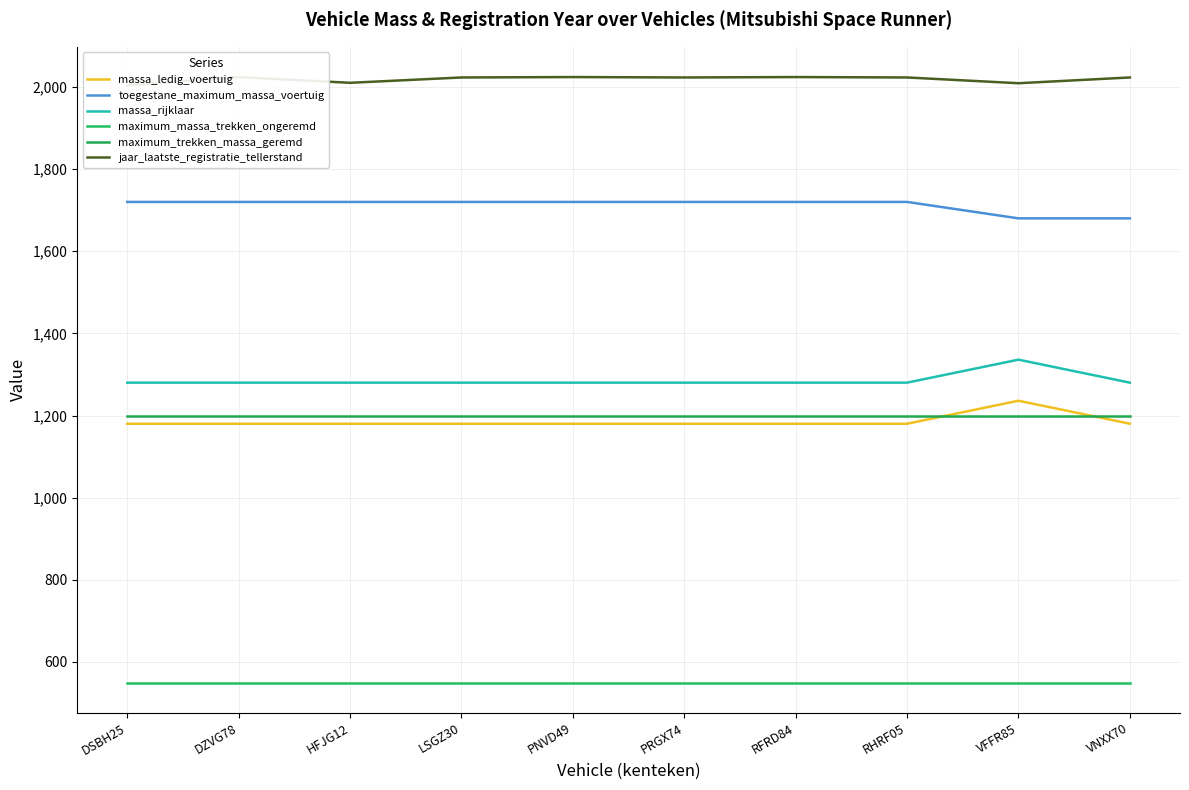

Rank the categories by toegestane_maximum_massa_voertuig value from highest to lowest.

DSBH25, DZVG78, HFJG12, LSGZ30, PNVD49, PRGX74, RFRD84, RHRF05, VFFR85, VNXX70